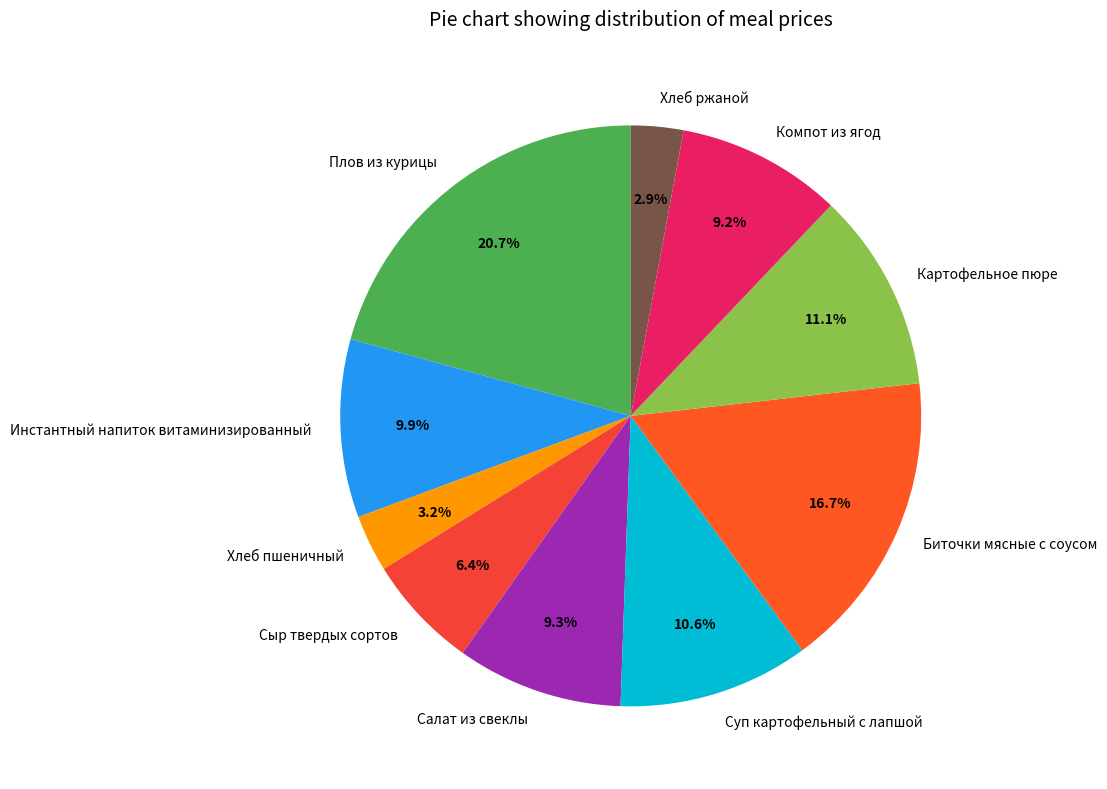

What percentage do Биточки мясные с соусом and Сыр твердых сортов together represent?

23.1%